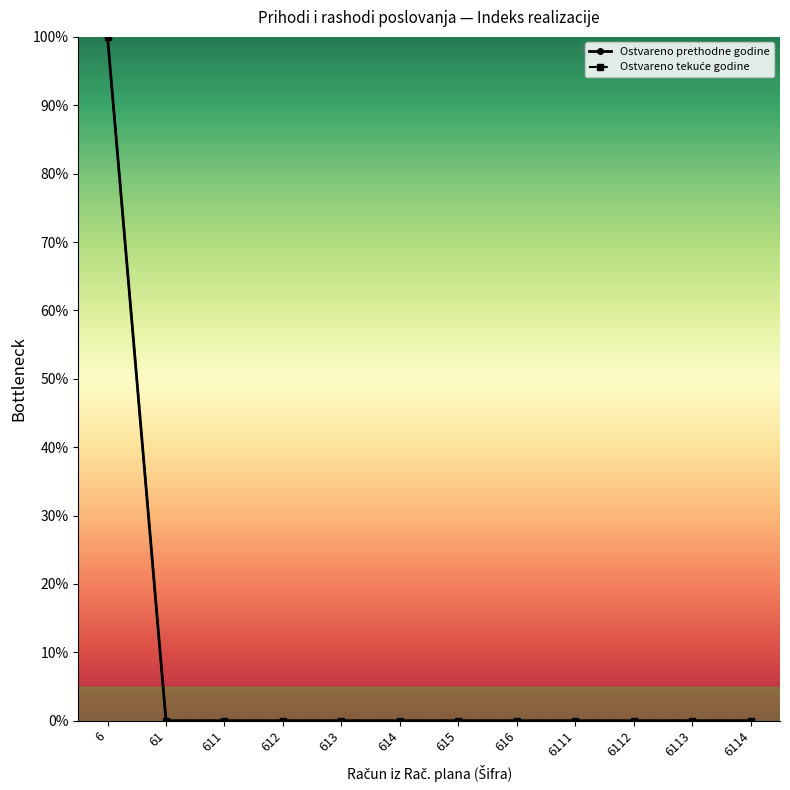

Between 611 and 6111, which series saw the biggest shift?

Ostvareno prethodne godine